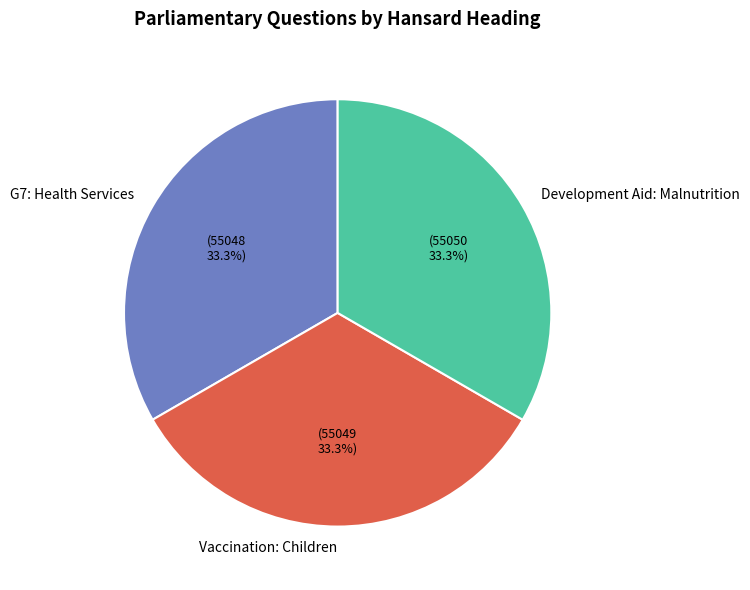

Approximately how many times larger is the value at Development Aid: Malnutrition compared to G7: Health Services?

1.0